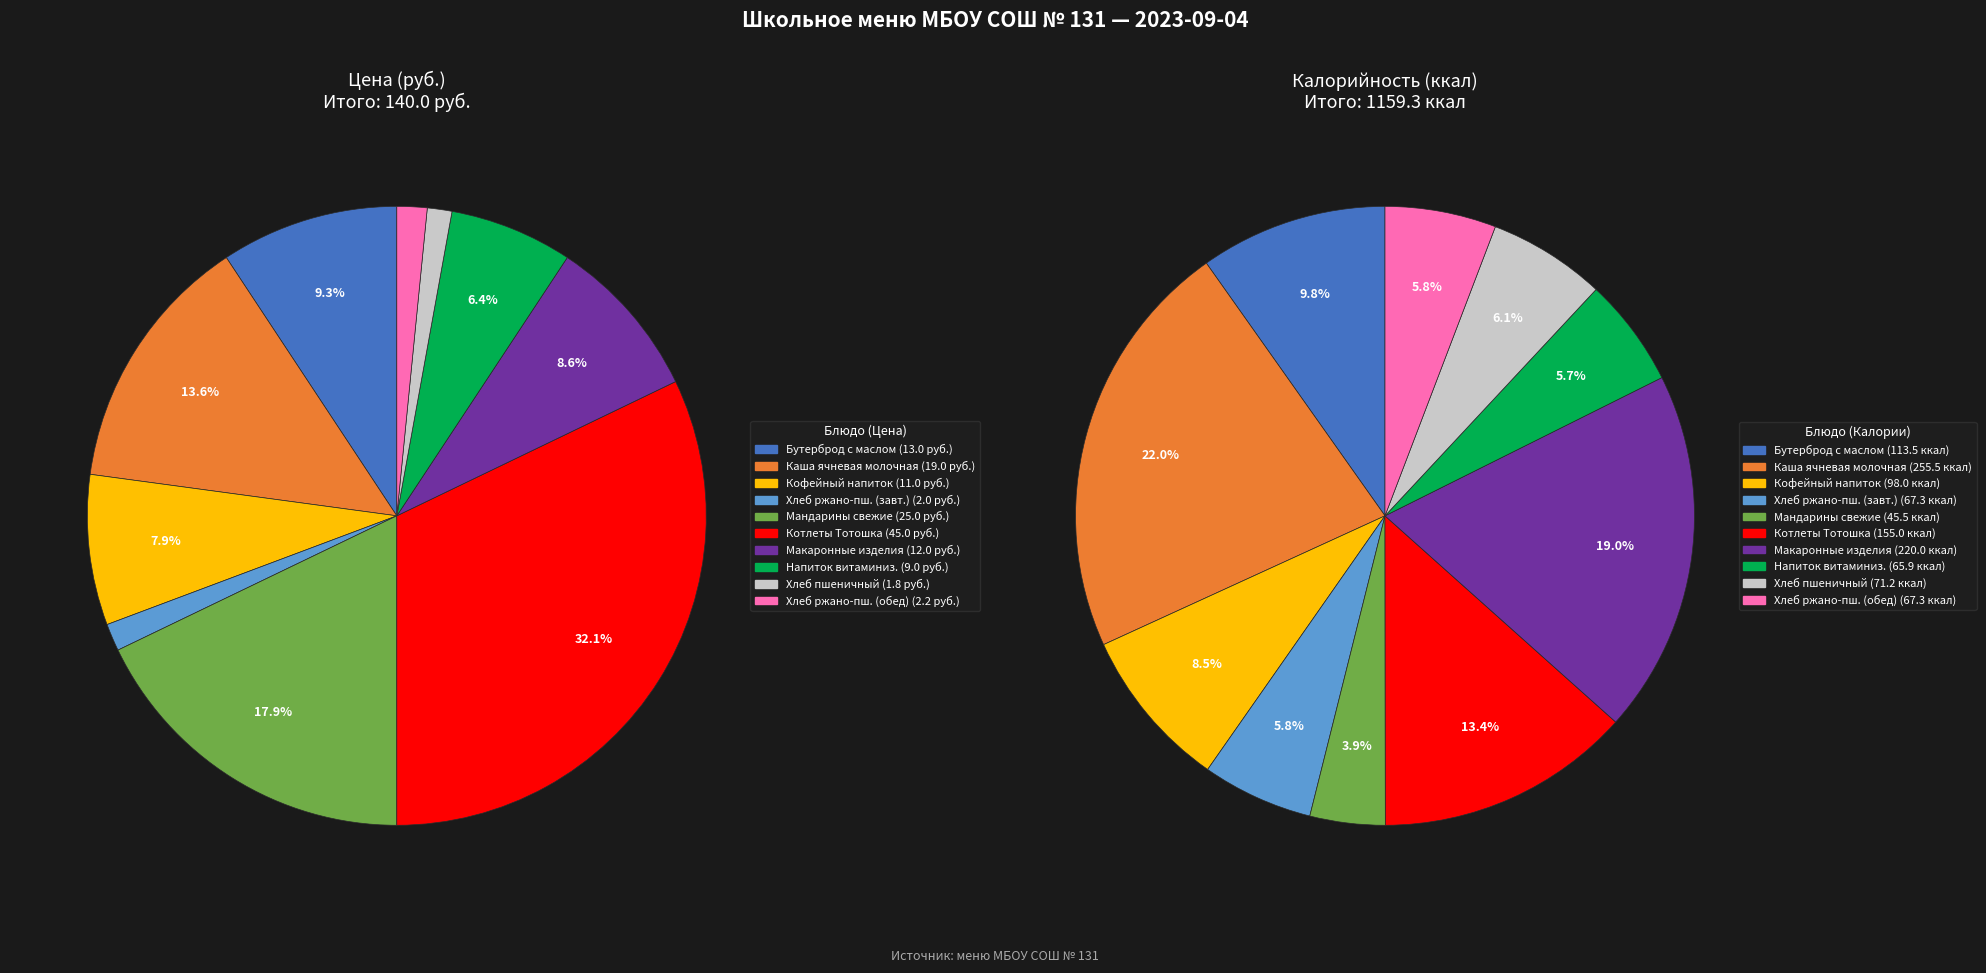

Is the sum of Хлеб ржано-пшеничный (обед) and Бутерброд с маслом greater than half?

No